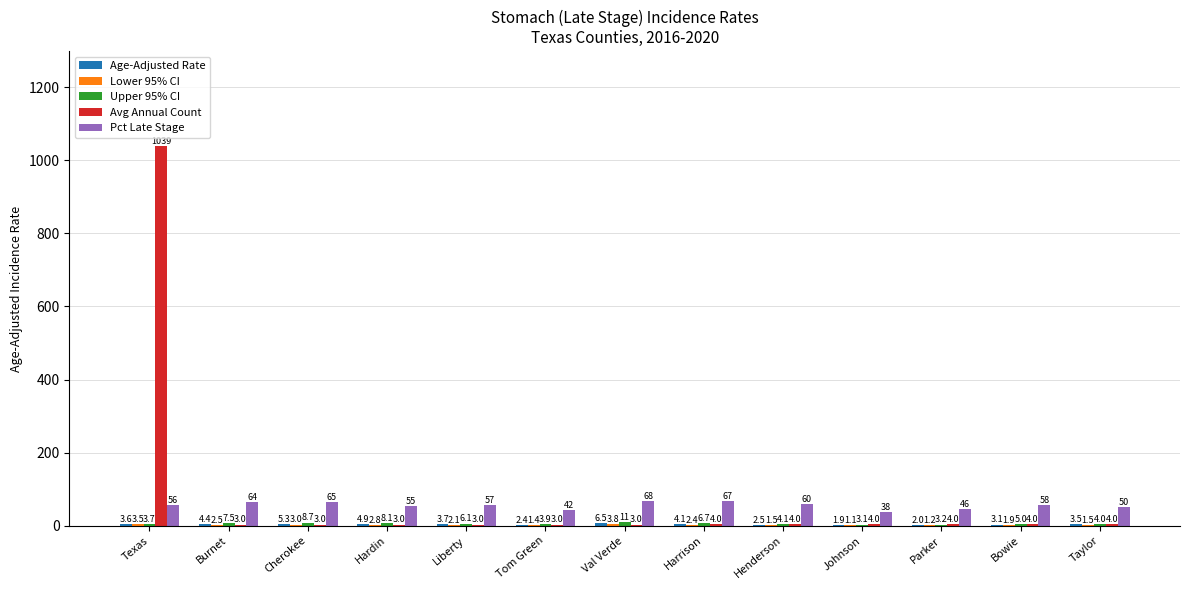

How many groups of bars are there?

13